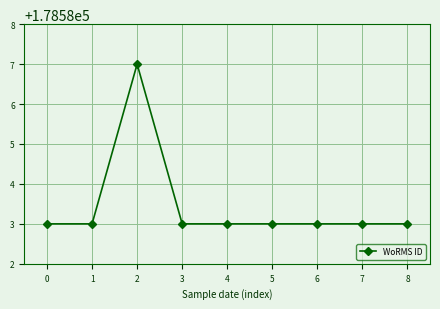

What is the sum of all values?

1607251